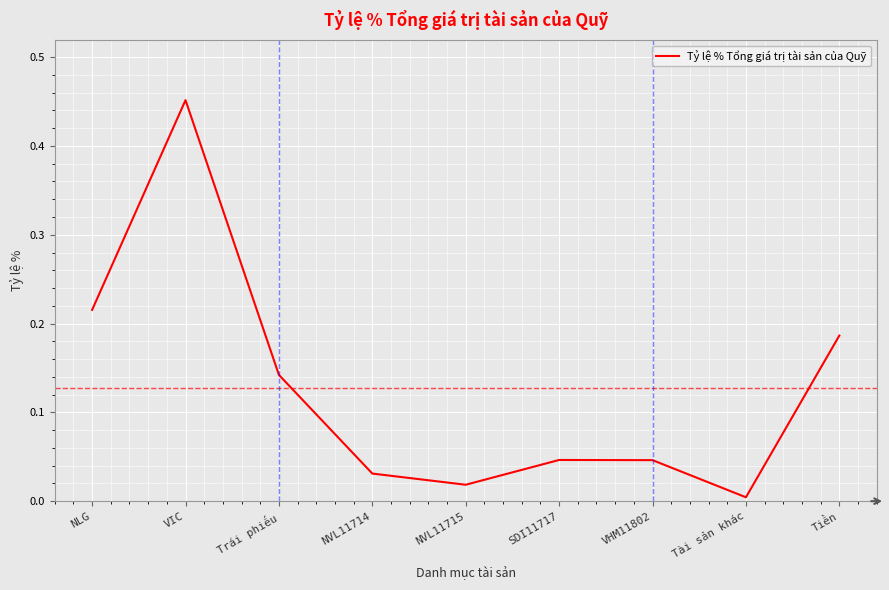

What is the difference between the maximum and minimum values?

0.4